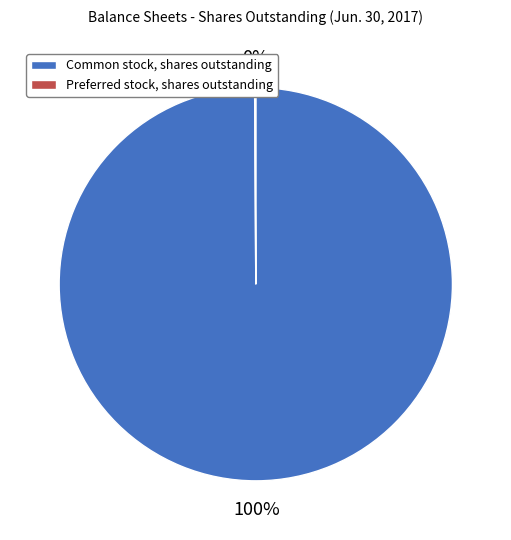

To the nearest percent, what is the average slice percentage?

50%